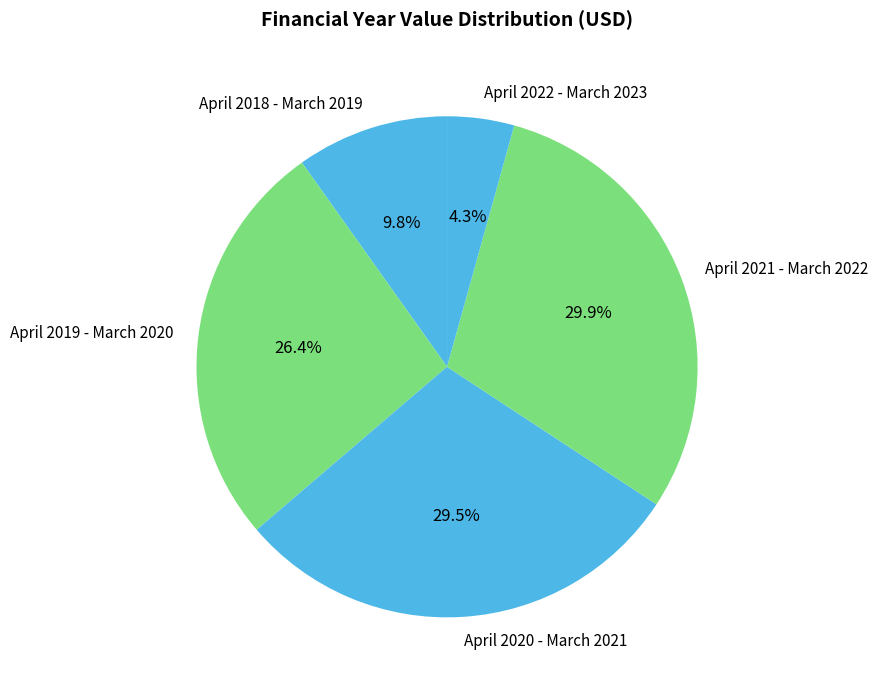

Is there a majority slice in this chart?

No